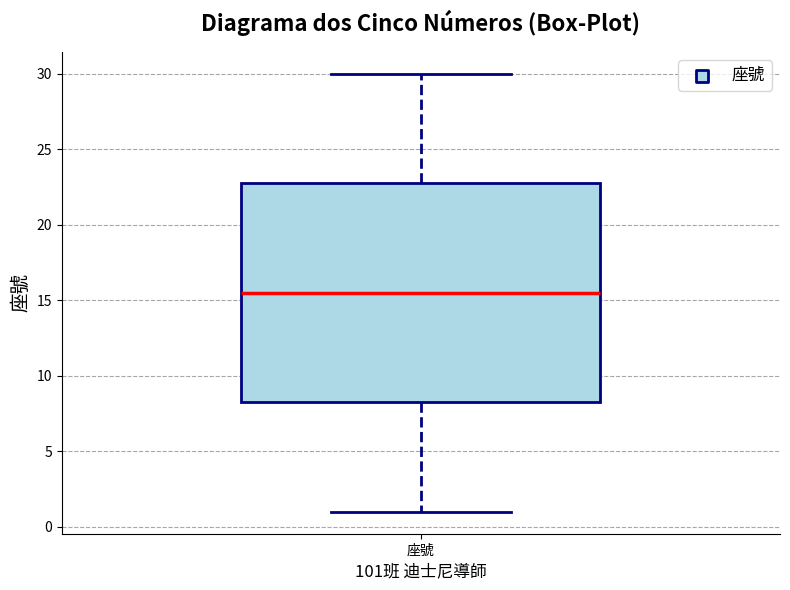

Where is the upper edge of the box for 座號 on the y-axis? The values are not printed on the chart, so give them approximately, as read against the axis.

23.0